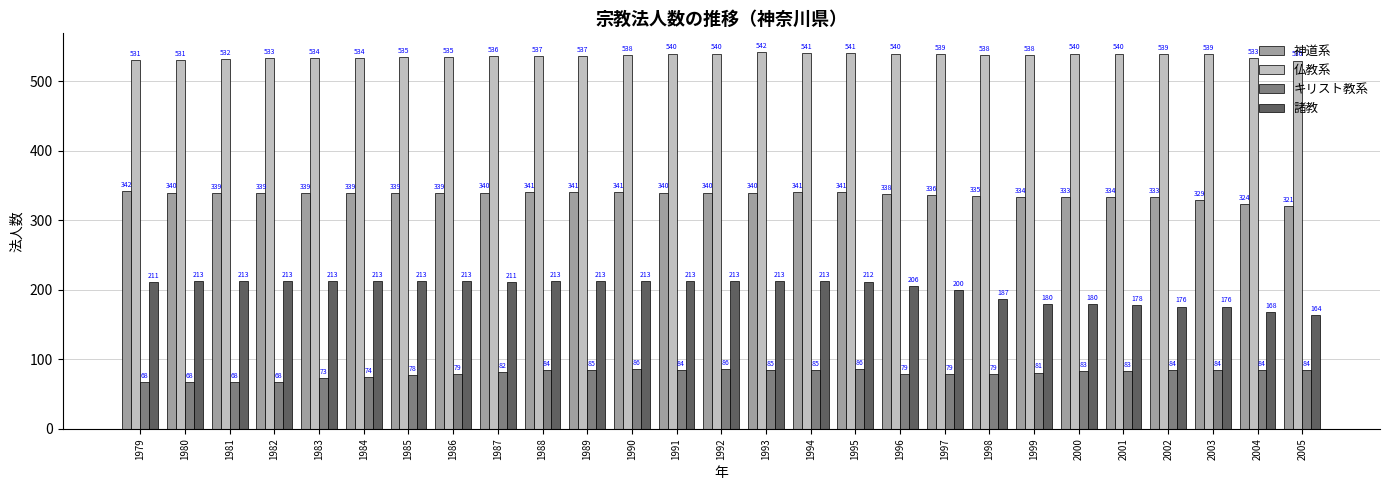

How many groups of bars are there?

27